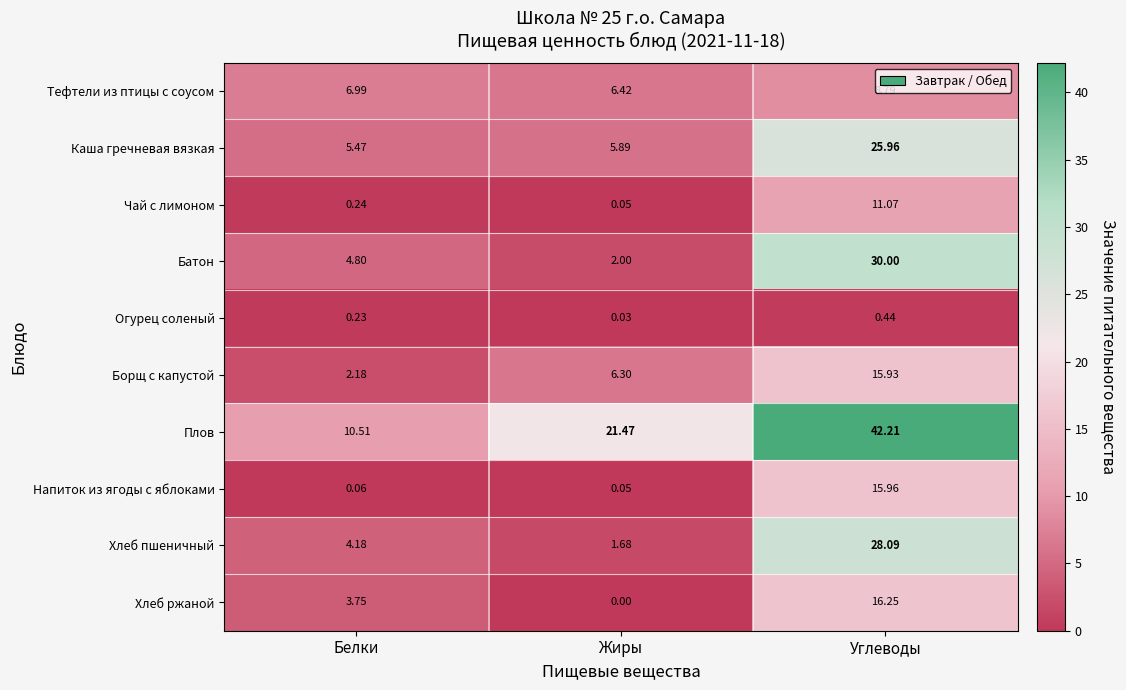

Which category has the lowest value across all series?

Жиры